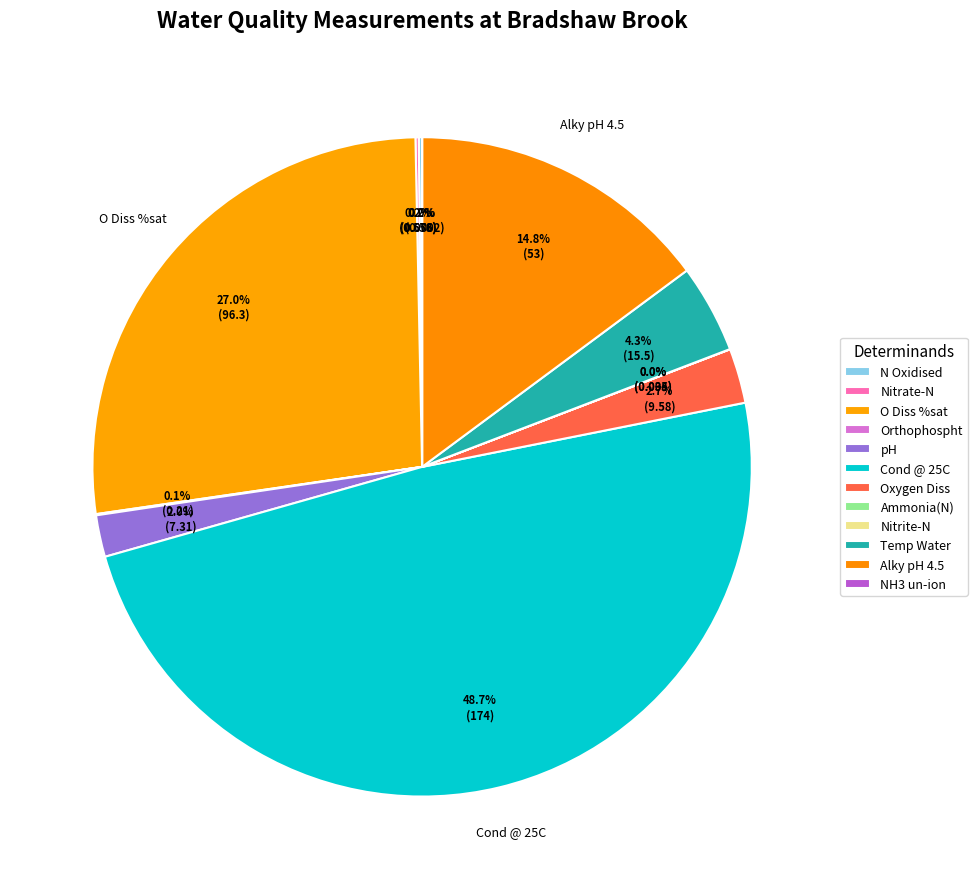

Is there any slice that represents more than half of the pie?

No